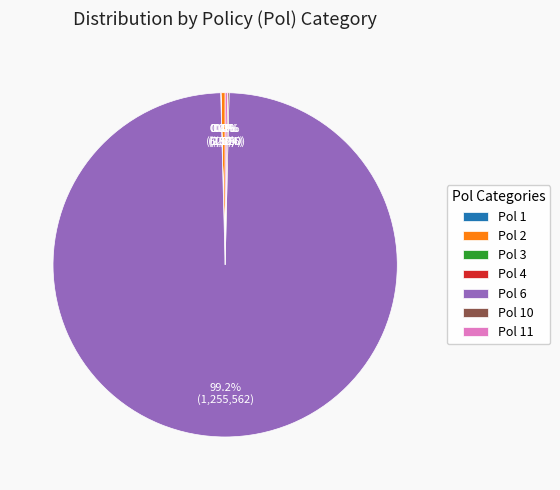

Is there any slice that represents more than half of the pie?

Yes